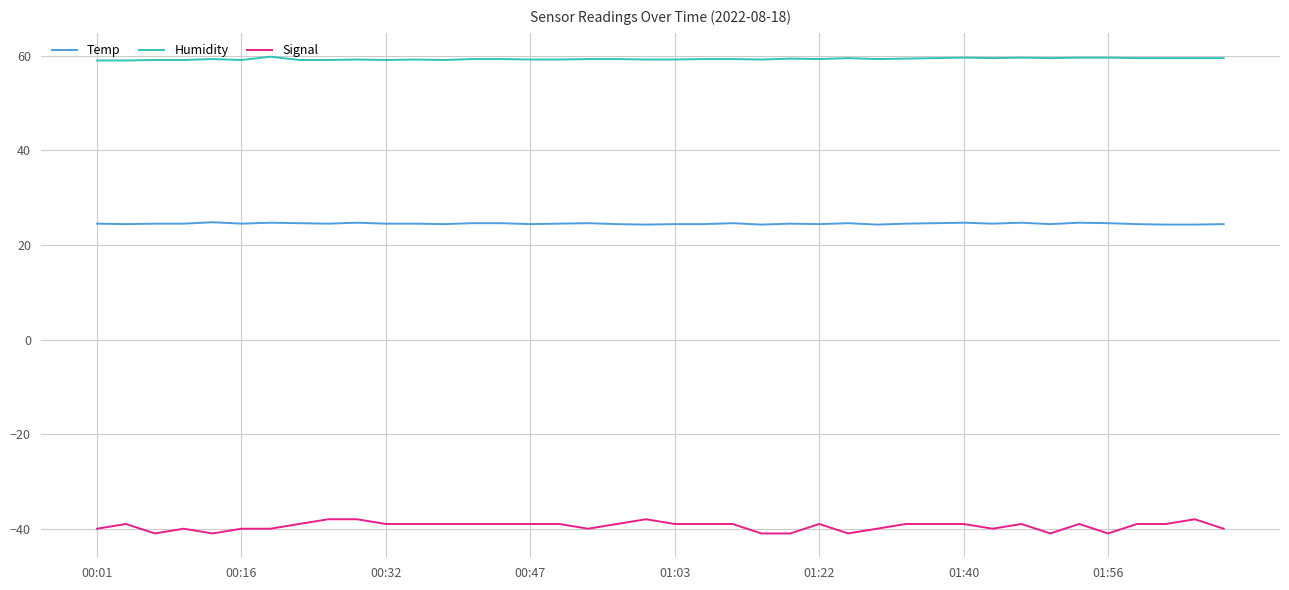

What is the maximum value for Temp?

24.8